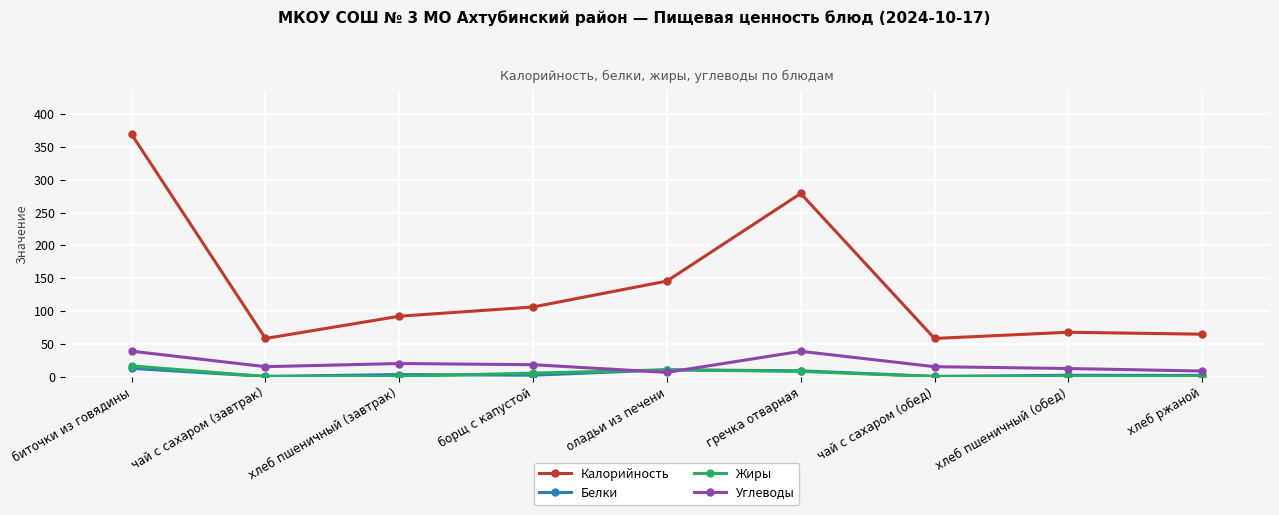

The Белки series shows 12.4 at биточки из говядины. True or false?

True